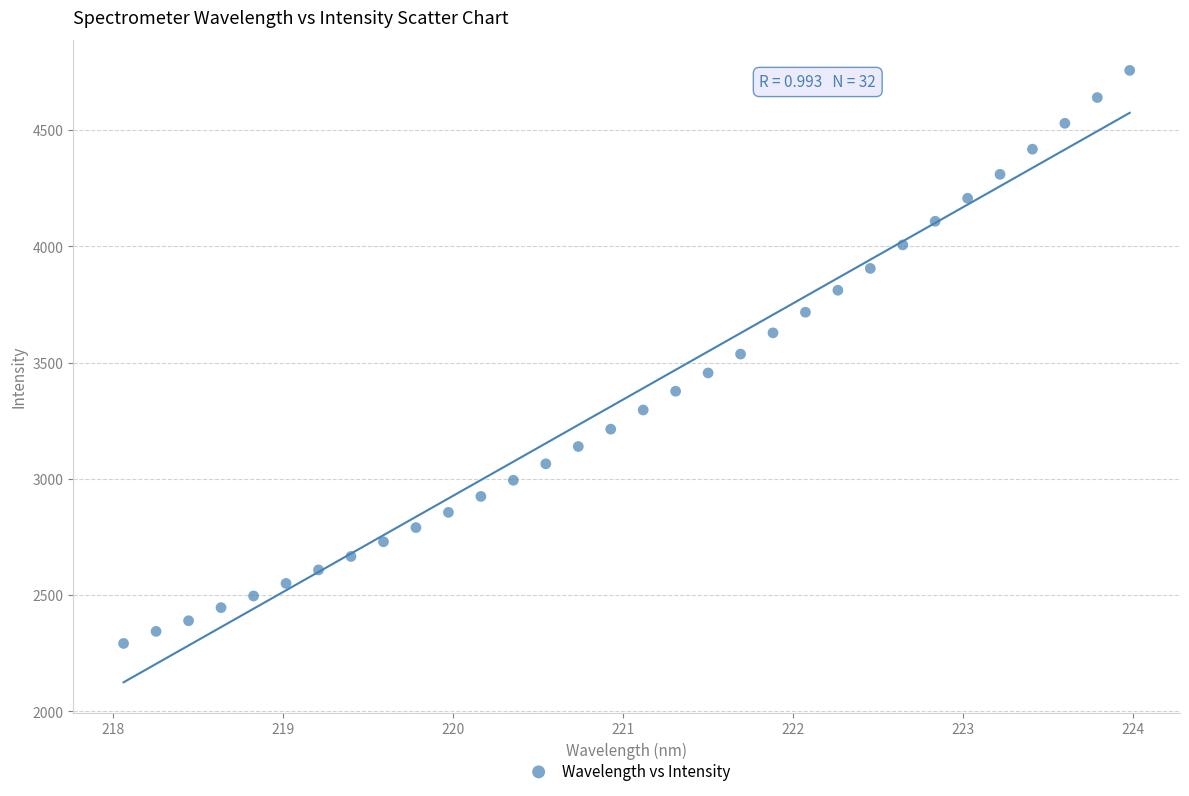

What is the range of Y values (max minus min)?

2463.7